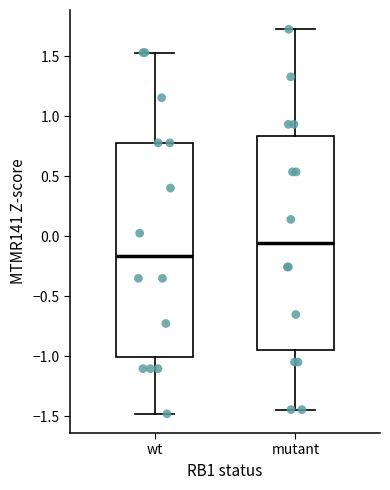

Reading left to right, transcribe this box plot: for each box, give where its median line is, the range the box spans, and where its two whiskers end, as read against the y-axis. The values are not printed on the chart, so give them approximately, as read against the axis.

wt: median -0.15, box -1.00 to 0.80, whiskers -1.50 to 1.55
mutant: median -0.05, box -0.95 to 0.85, whiskers -1.45 to 1.75